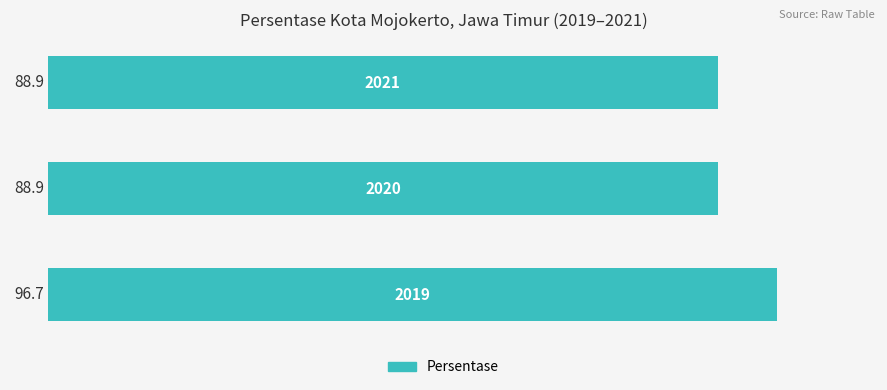

What is the smallest value displayed?

88.9